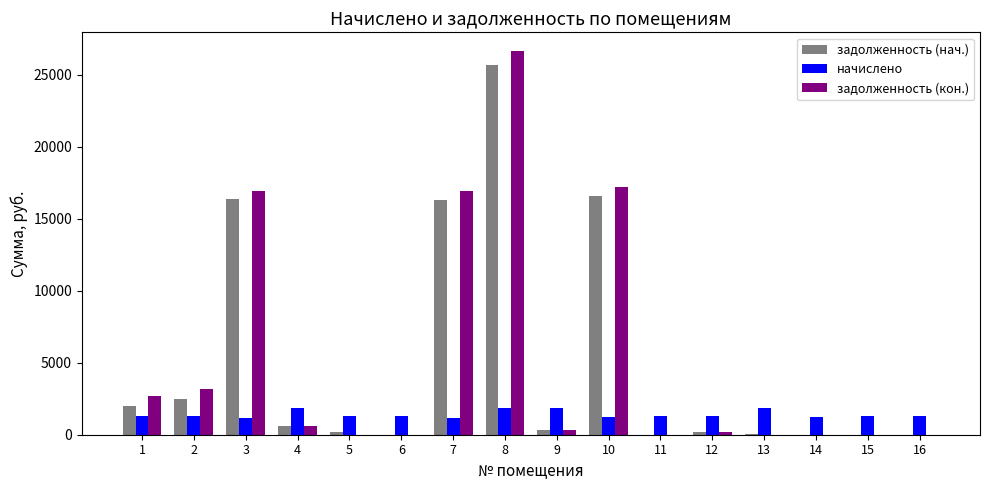

Read the начислено value at 11.

1307.0